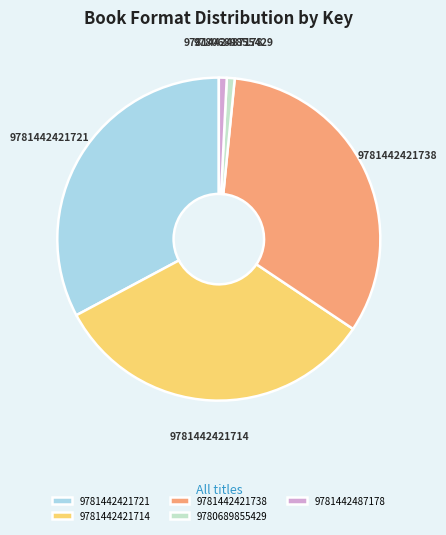

Does 9781442487178 represent more than half of the total?

No